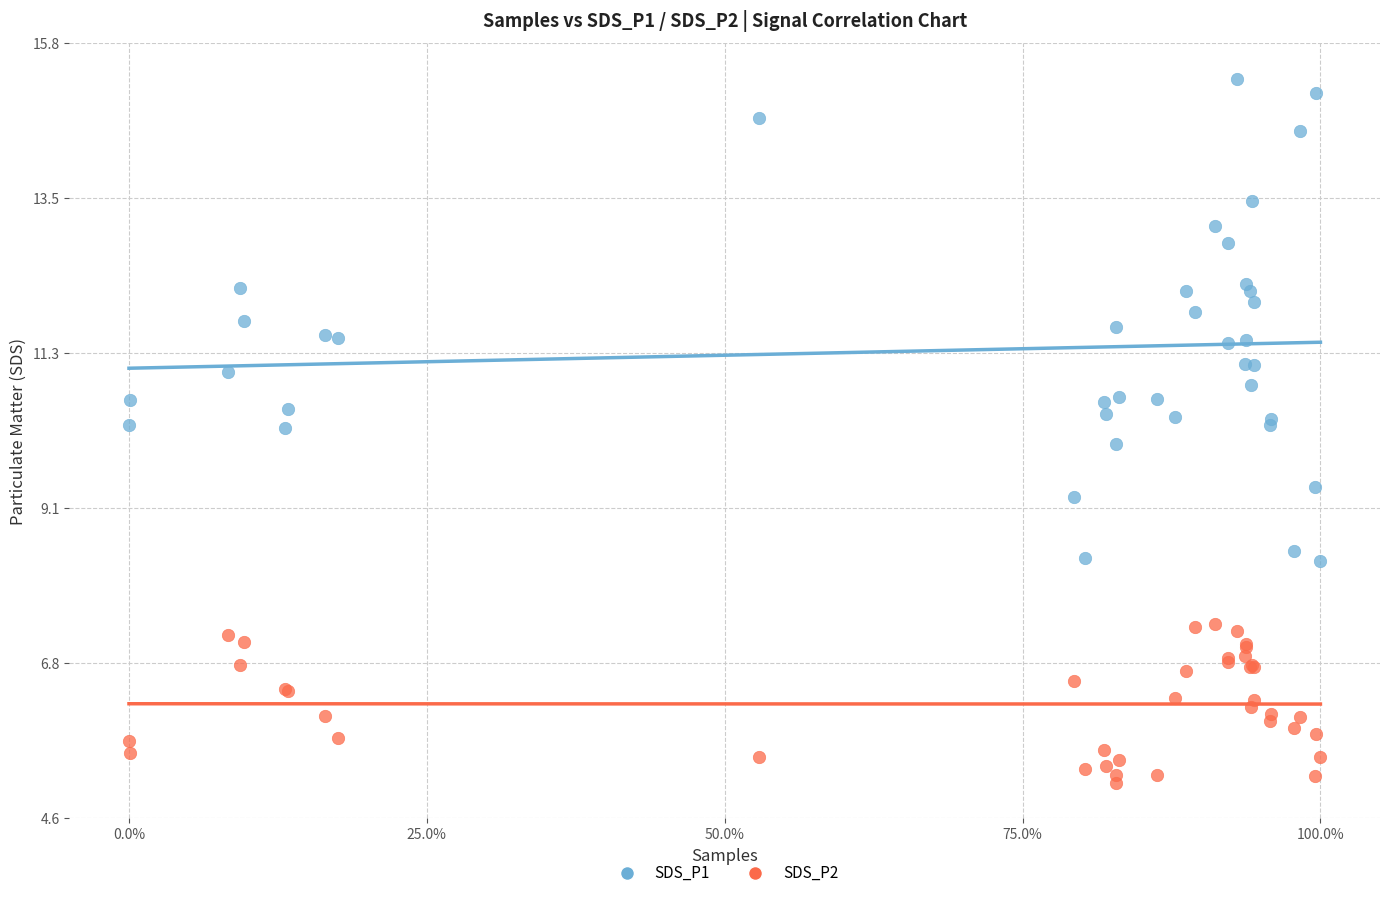

Which series contains the lowest Y value?

SDS_P2